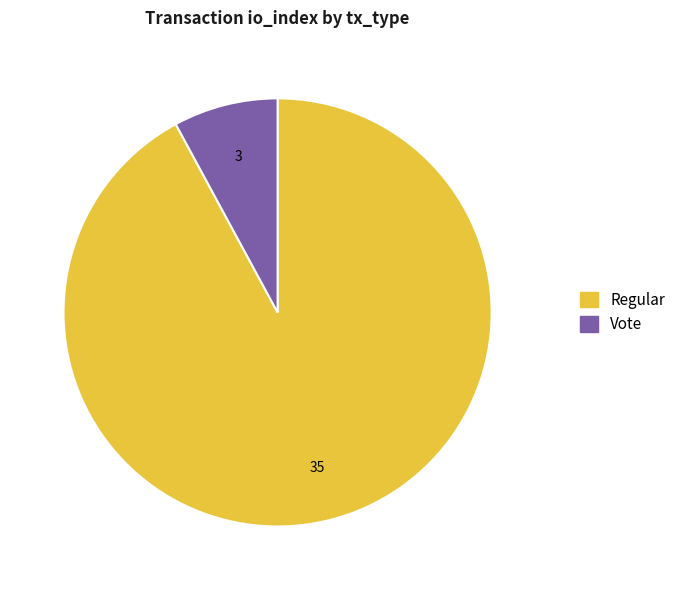

What is the smallest slice in the pie chart?

Vote